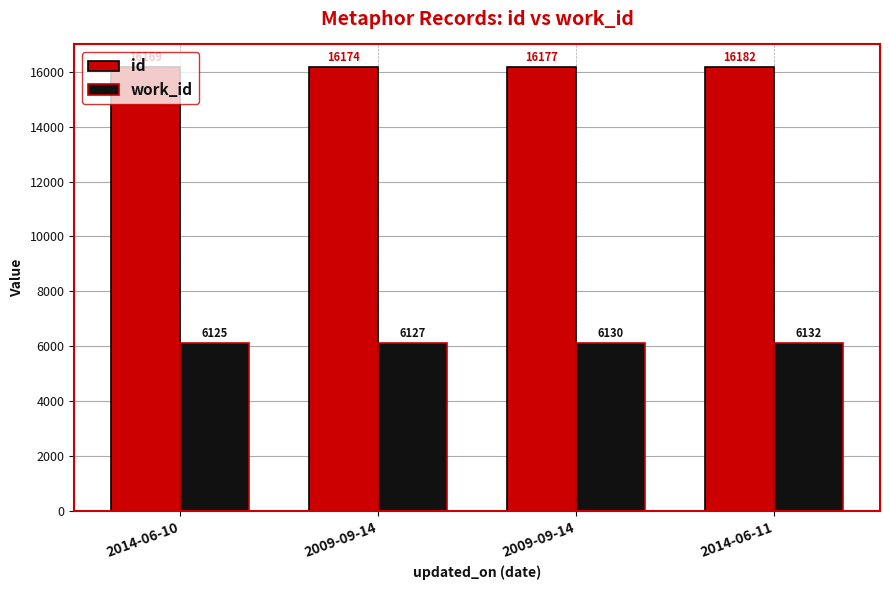

At how many categories does at least one series exceed 6208?

4